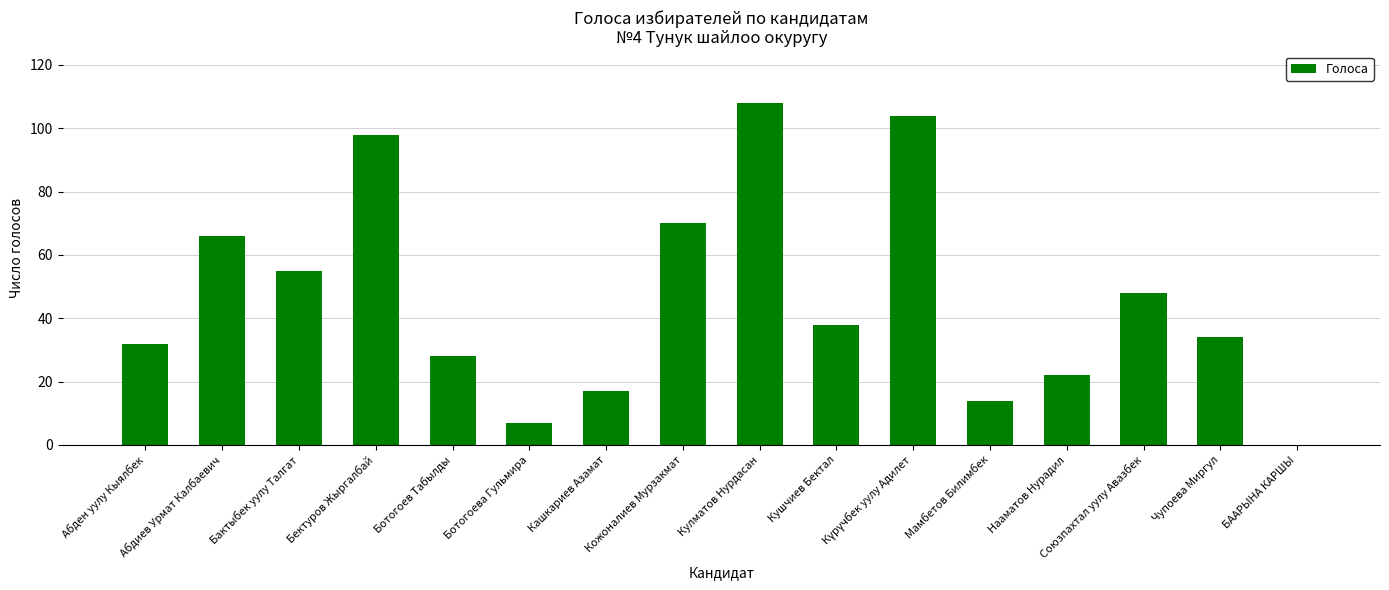

Count the number of categories in the chart.

16